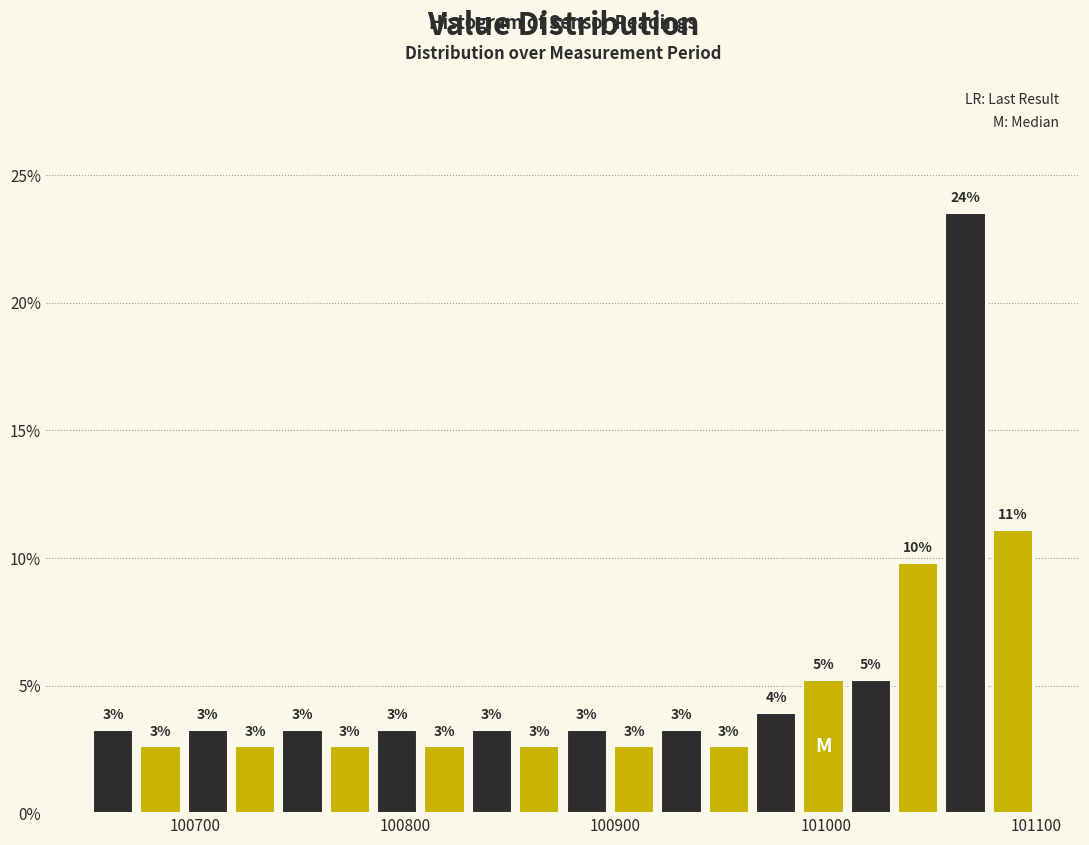

Around what value on the x-axis is the tallest bar? Give the approximate position of its centre, as read against the axis.

101070